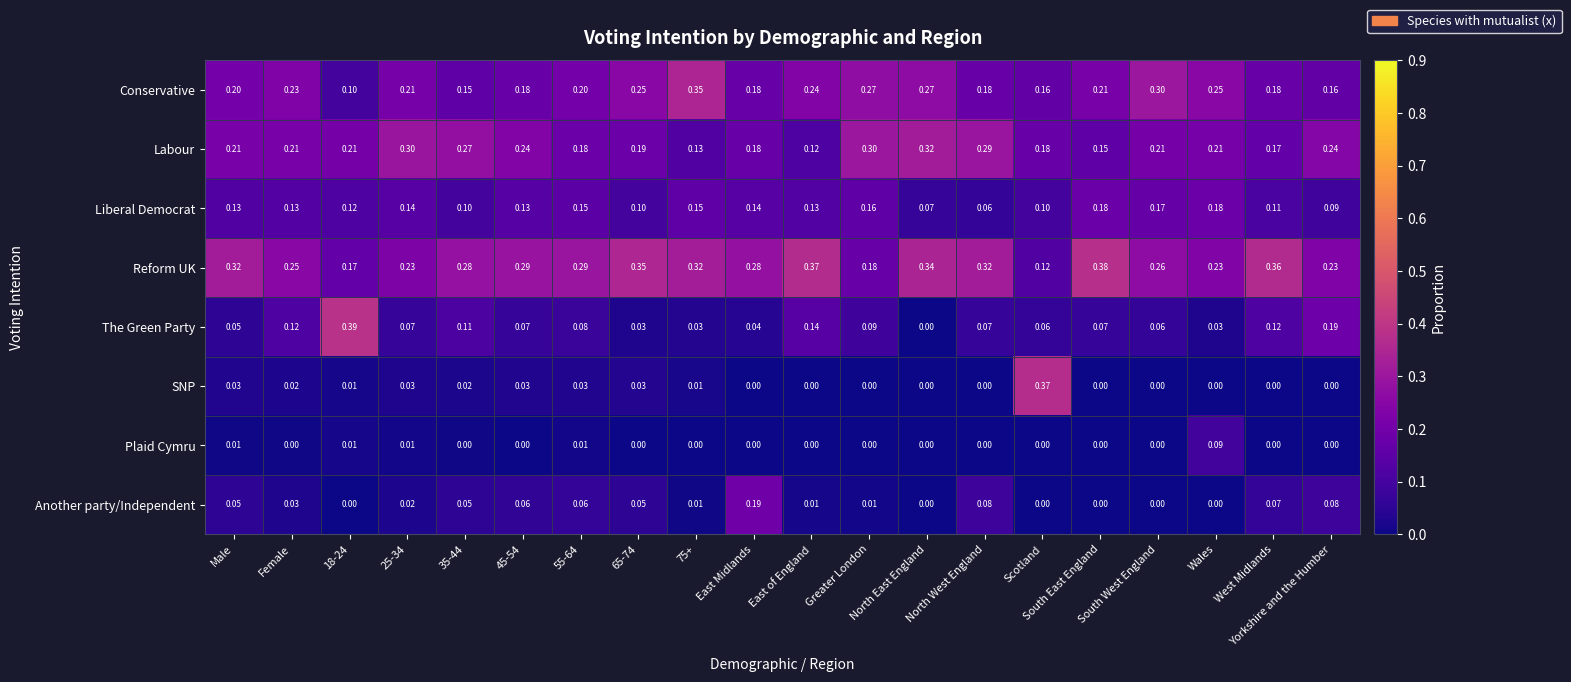

Which series has the largest total across all categories?

Reform UK